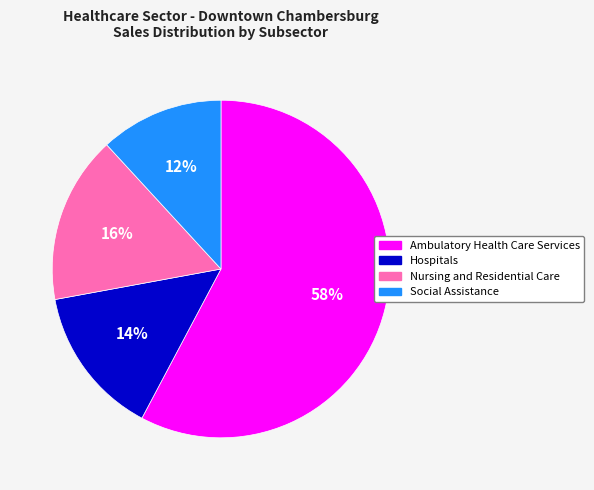

Count the number of slices in the pie.

4